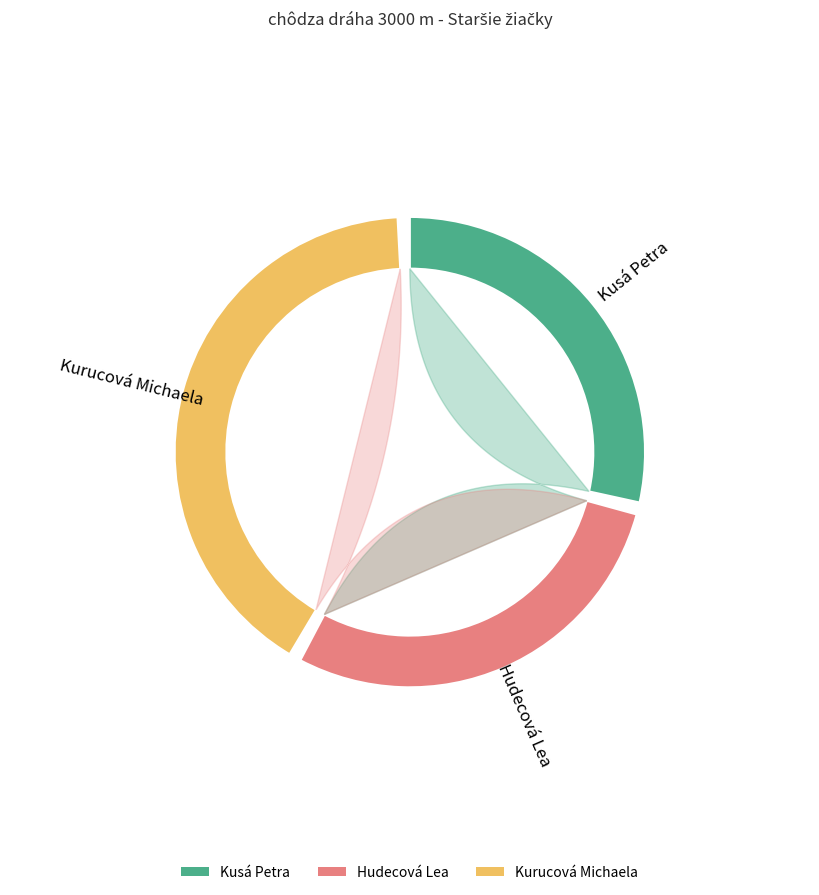

What is the smallest slice in the pie chart?

Kusá Petra